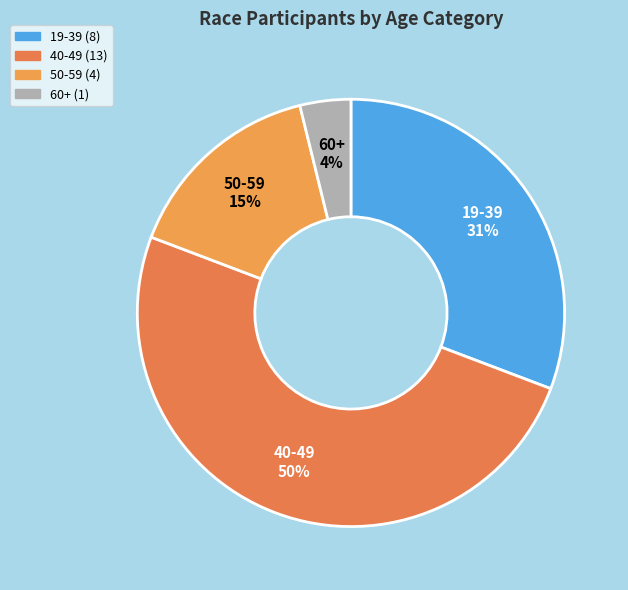

To the nearest percent, what is the average slice percentage?

25%